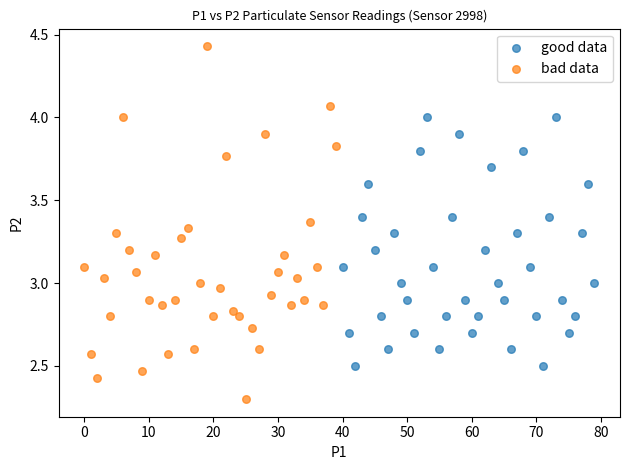

Which series has the widest spread of Y values?

bad data